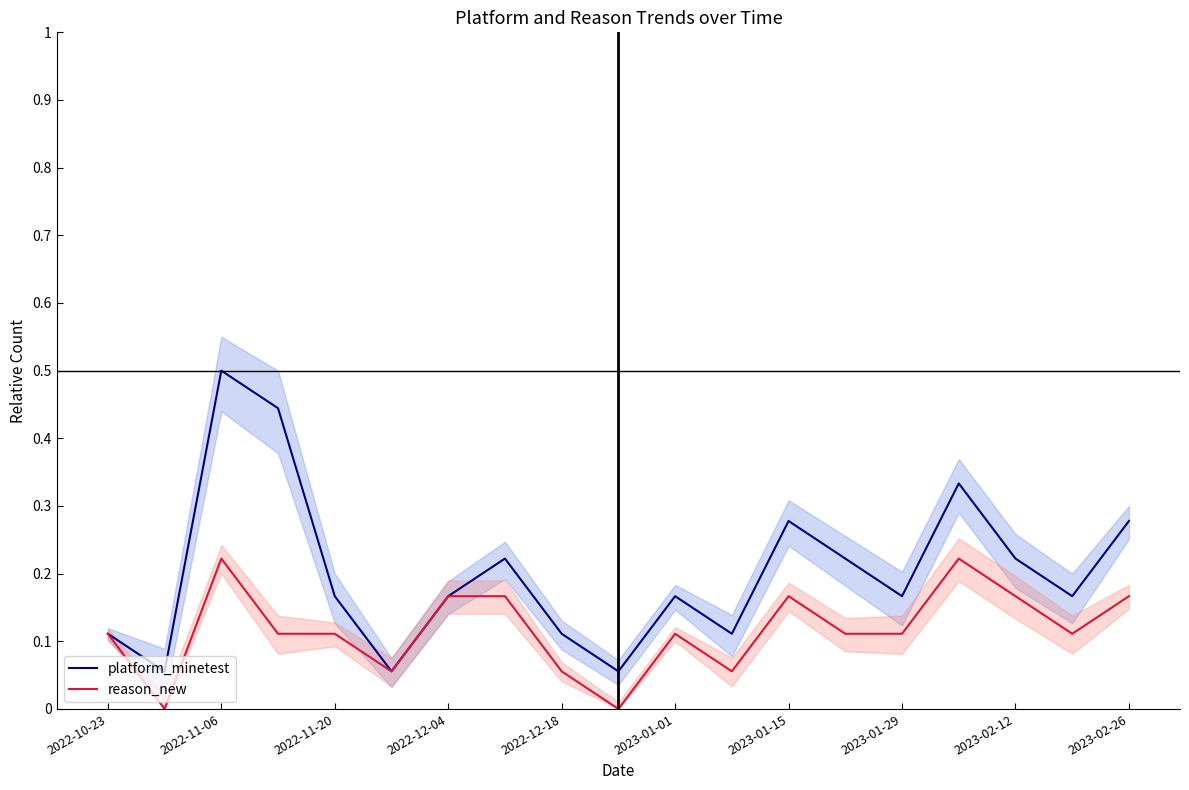

What is the difference between the maximum and minimum values in the reason_new series?

0.2